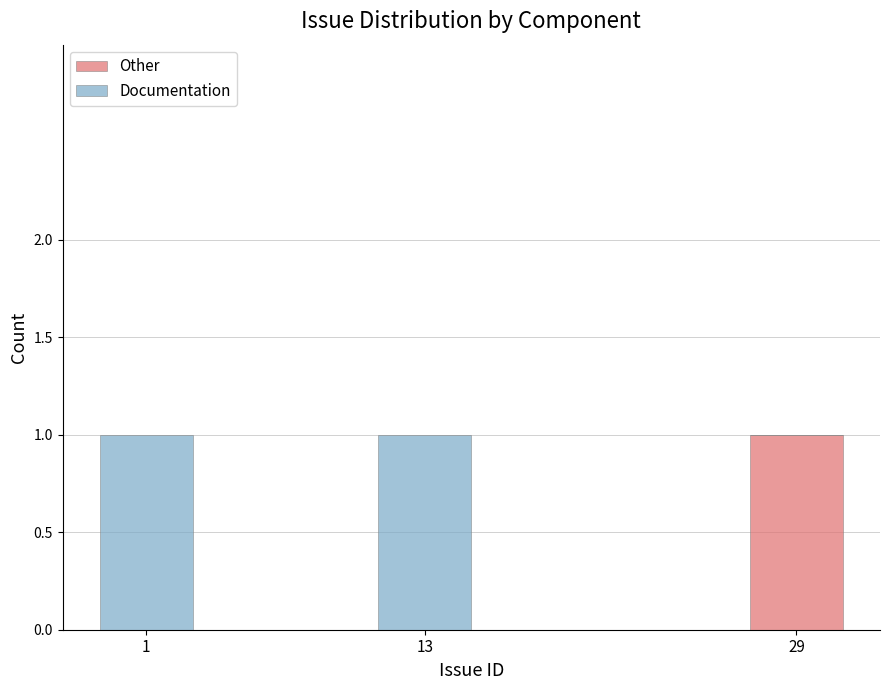

Is it true that Other equals 0 at 1?

True